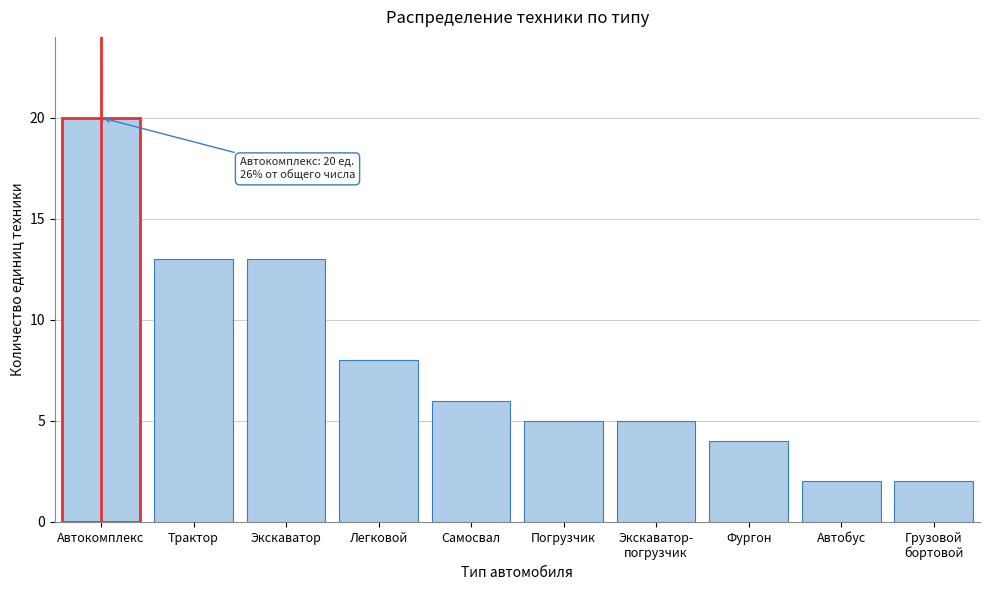

Reading left to right, extract all data points from this chart.

20	13	13	8	6	5	5	4	2	2